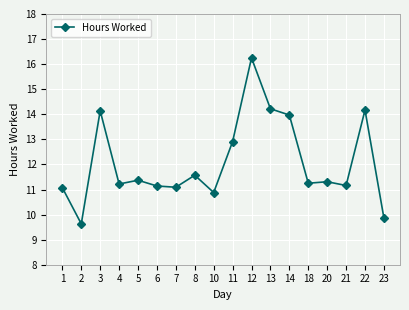

True or false: there are more than 2 points higher than both neighbors.

True